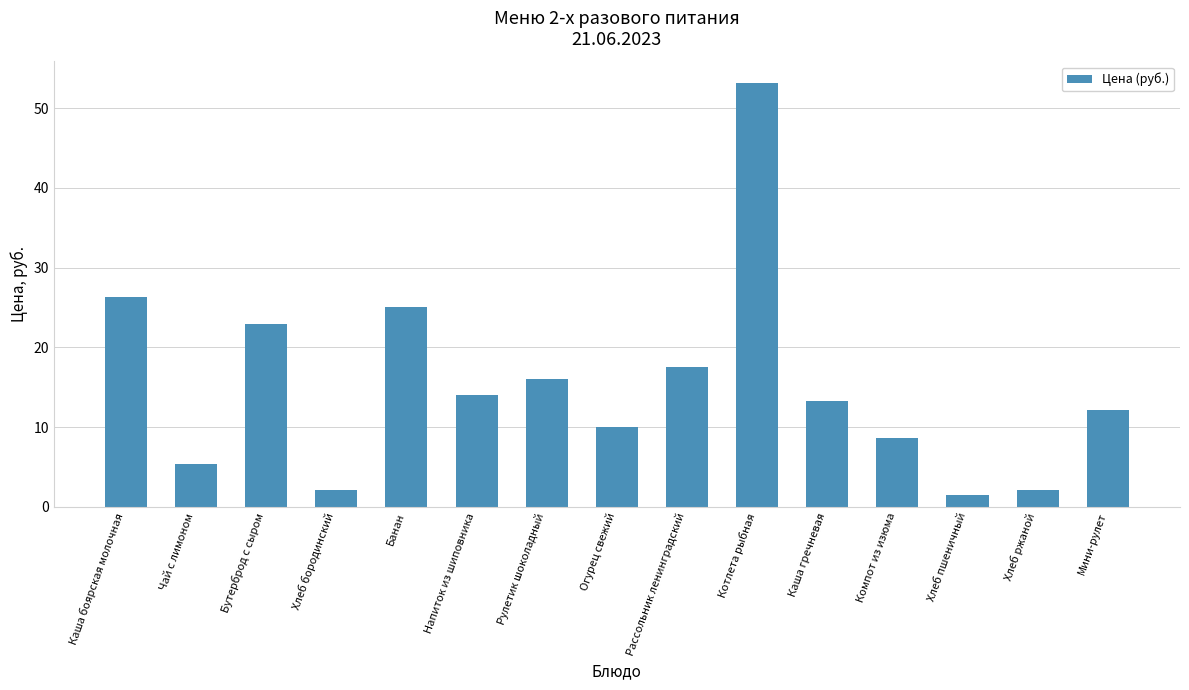

What is the difference between the maximum and minimum values?

51.7